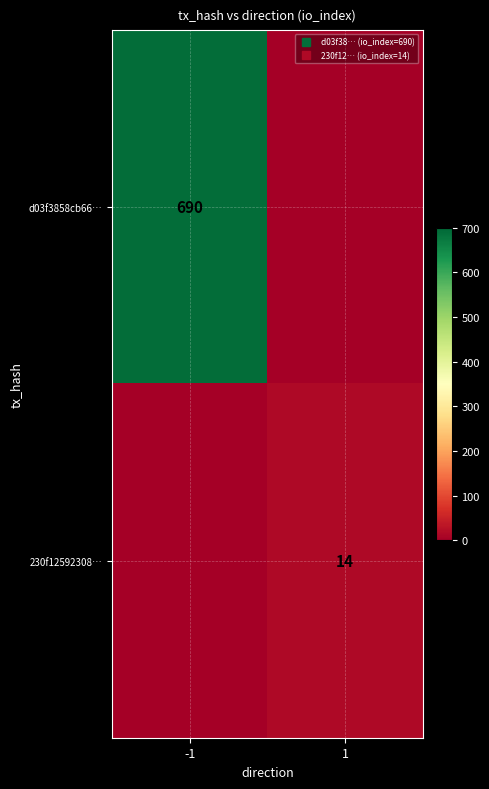

Which has a higher value, -1 or 1?

-1